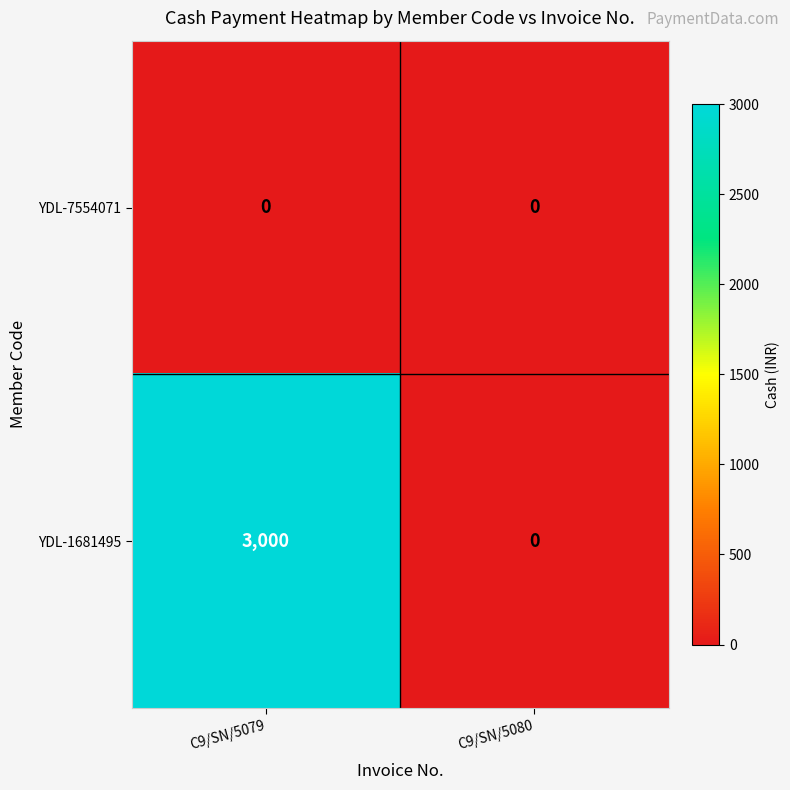

At how many categories does at least one series exceed 835?

1